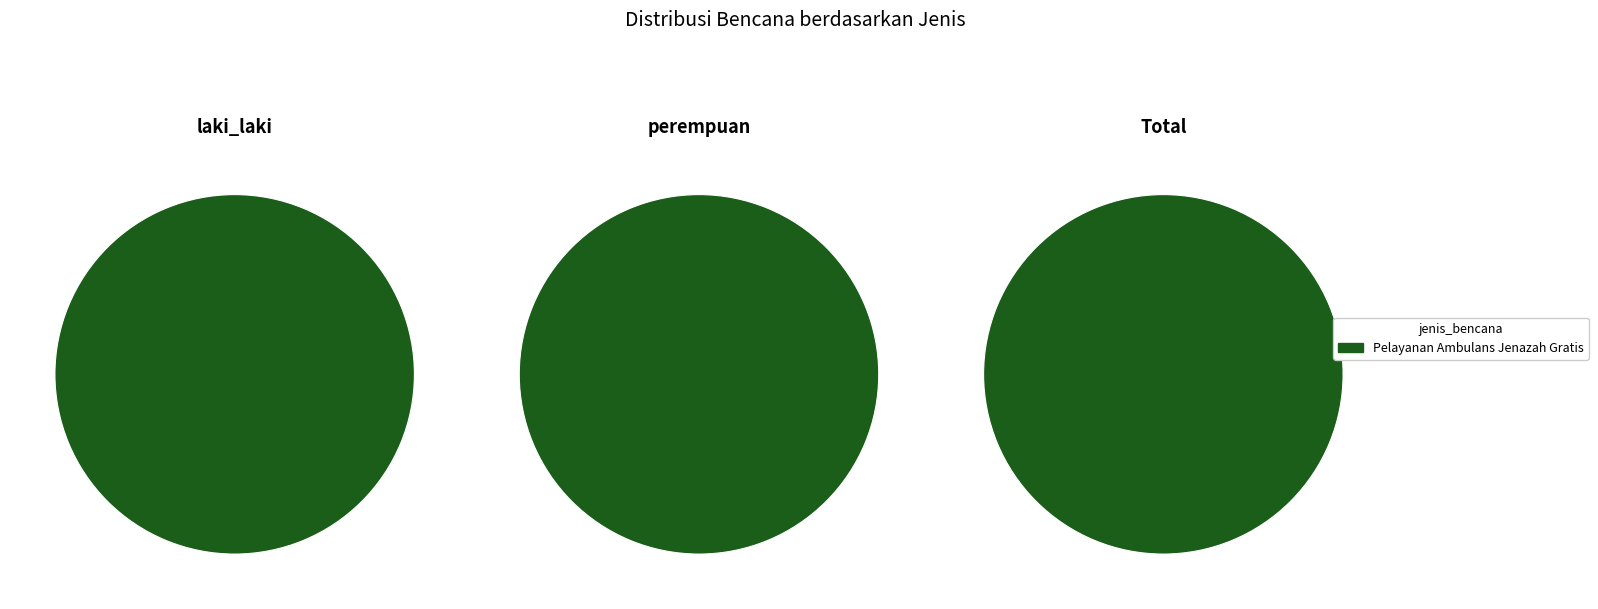

True or false: lain-lain accounts for 1% of the total.

False